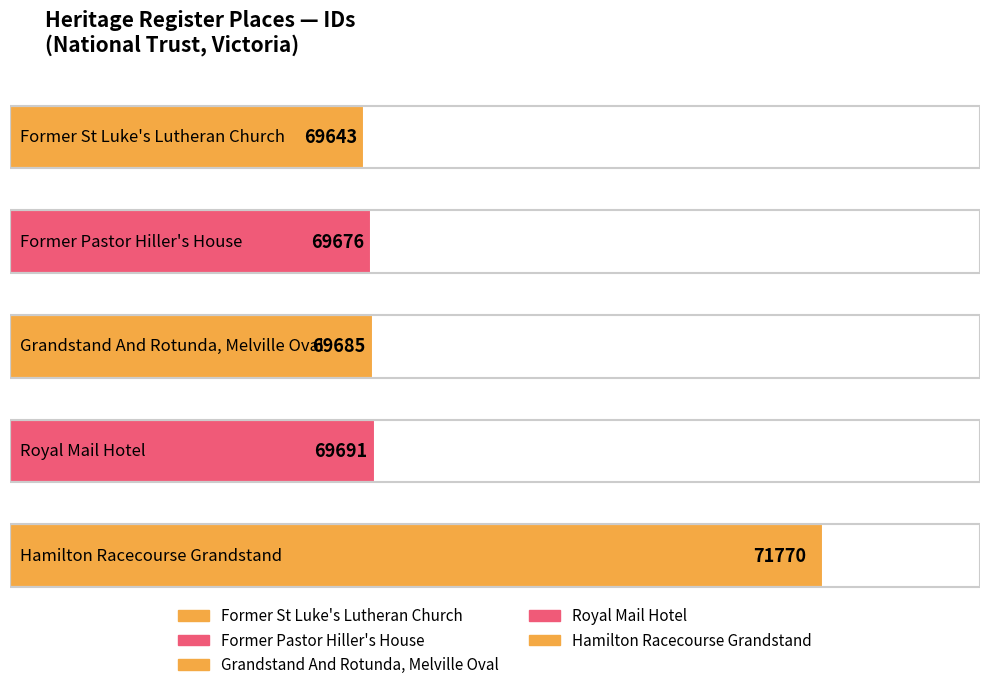

Count the number of data series in this chart.

1